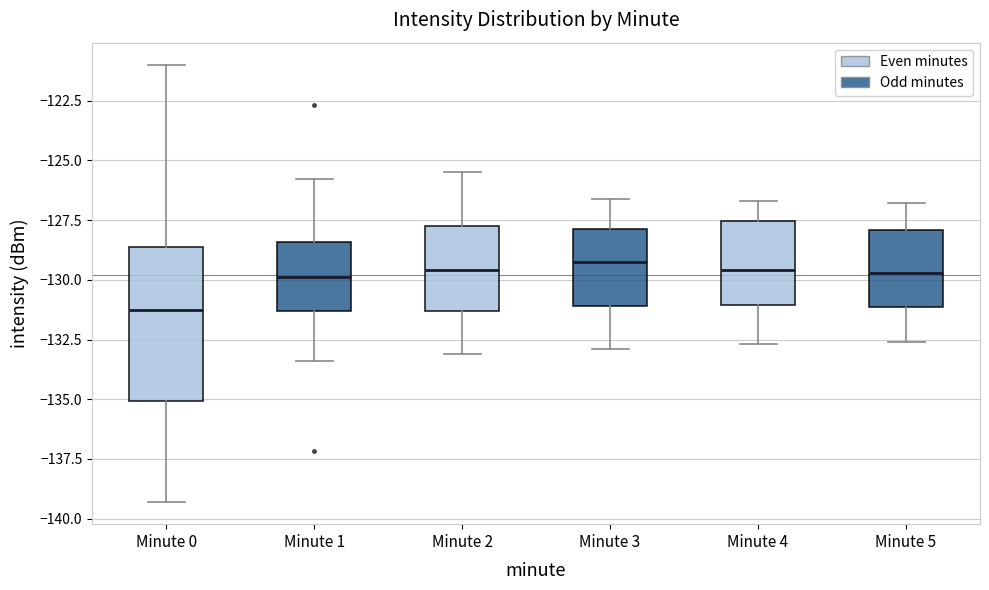

Which box is the tallest, from its lower edge to its upper edge?

Minute 0